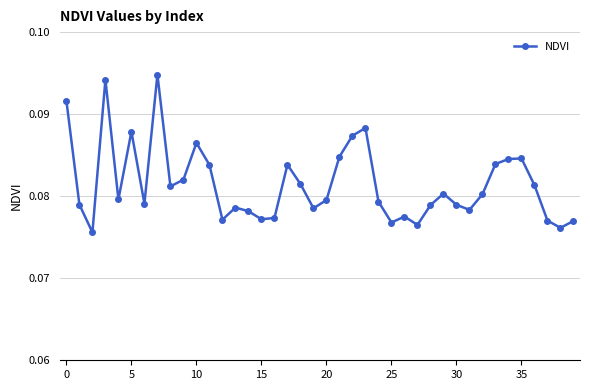

How many interior local peaks (higher than both neighbors) does the data have?

10